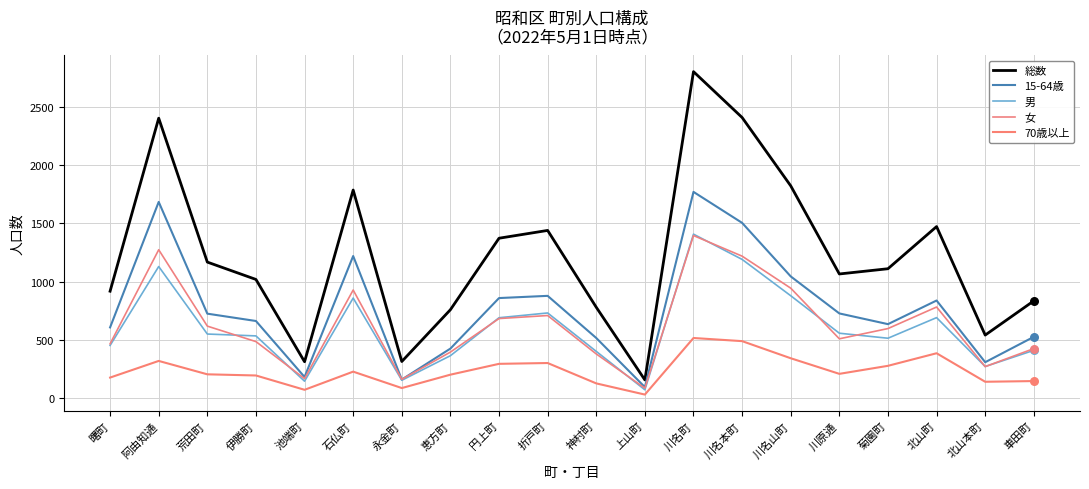

At which category is the sum across all series the highest?

川名町